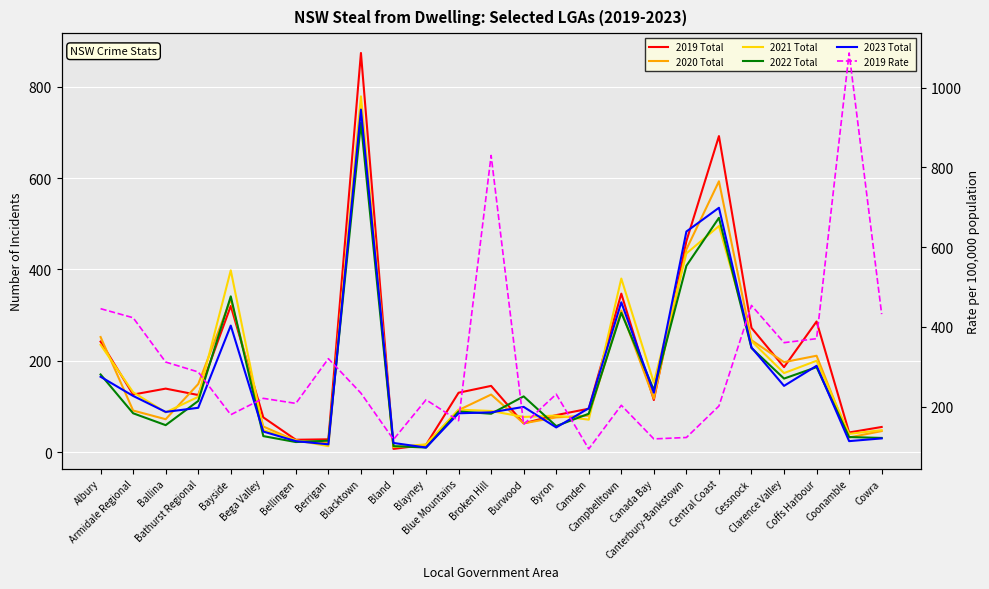

What is the minimum value for 2023 Total?

10.0